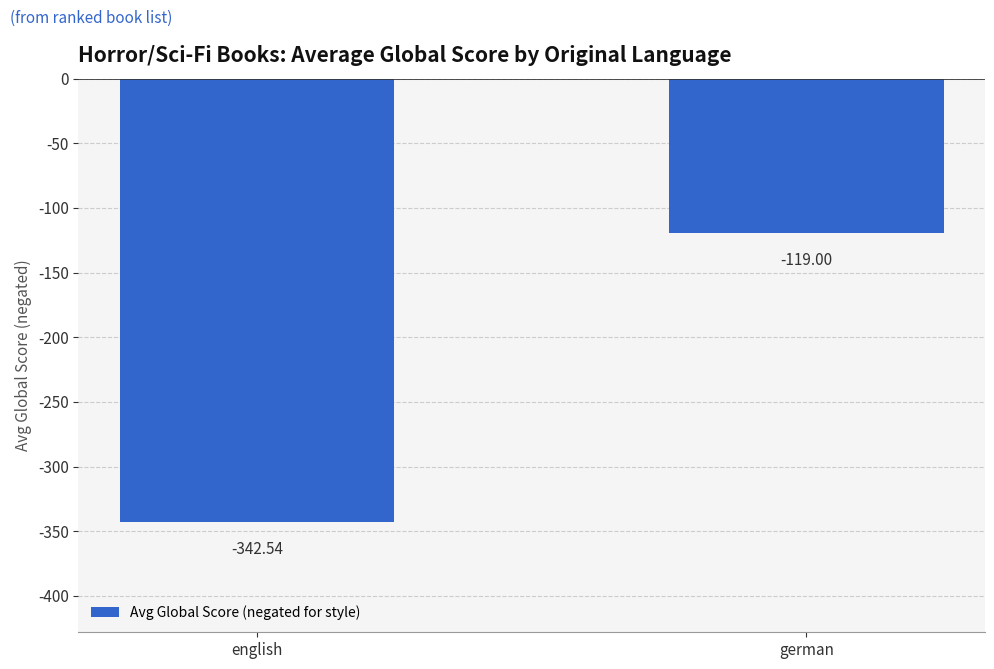

True or false: the data shows -342.5 at english.

True